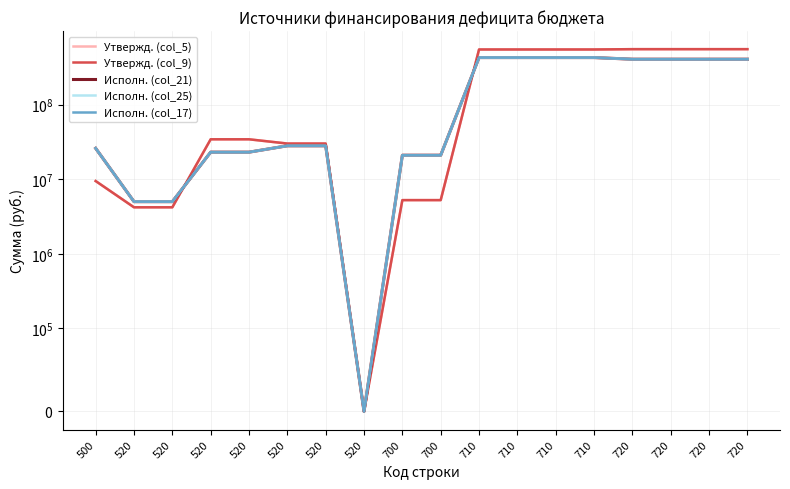

True or false: Исполн. (col_25) has more than 2 interior local peaks.

False